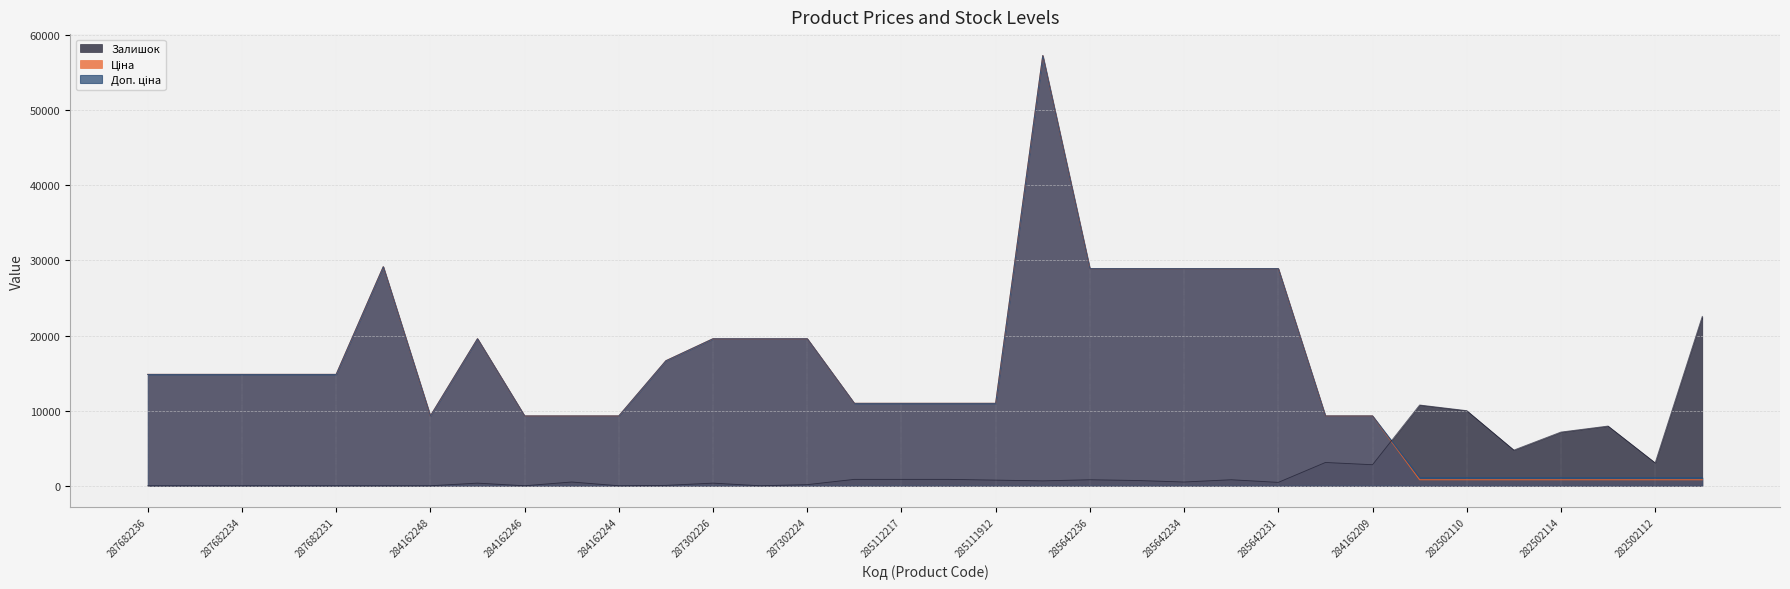

At how many categories does at least one series exceed 37157?

1